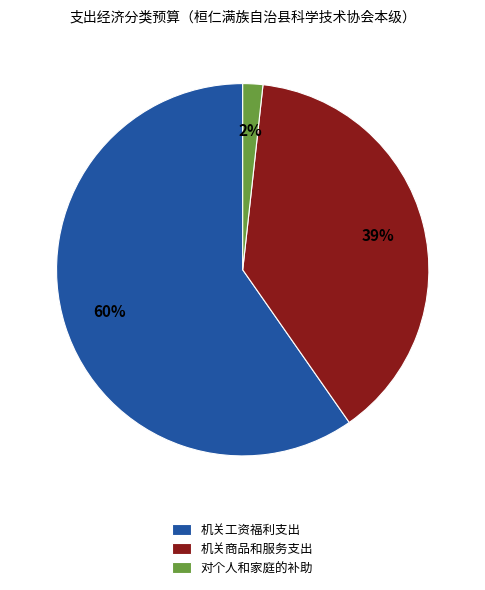

Does 机关工资福利支出 account for over 50% of the chart?

Yes